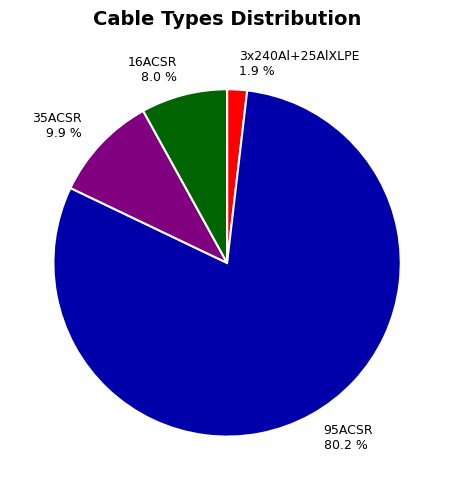

What is the total percentage of 95ACSR and 3x240Al+25AlXLPE?

82.1%